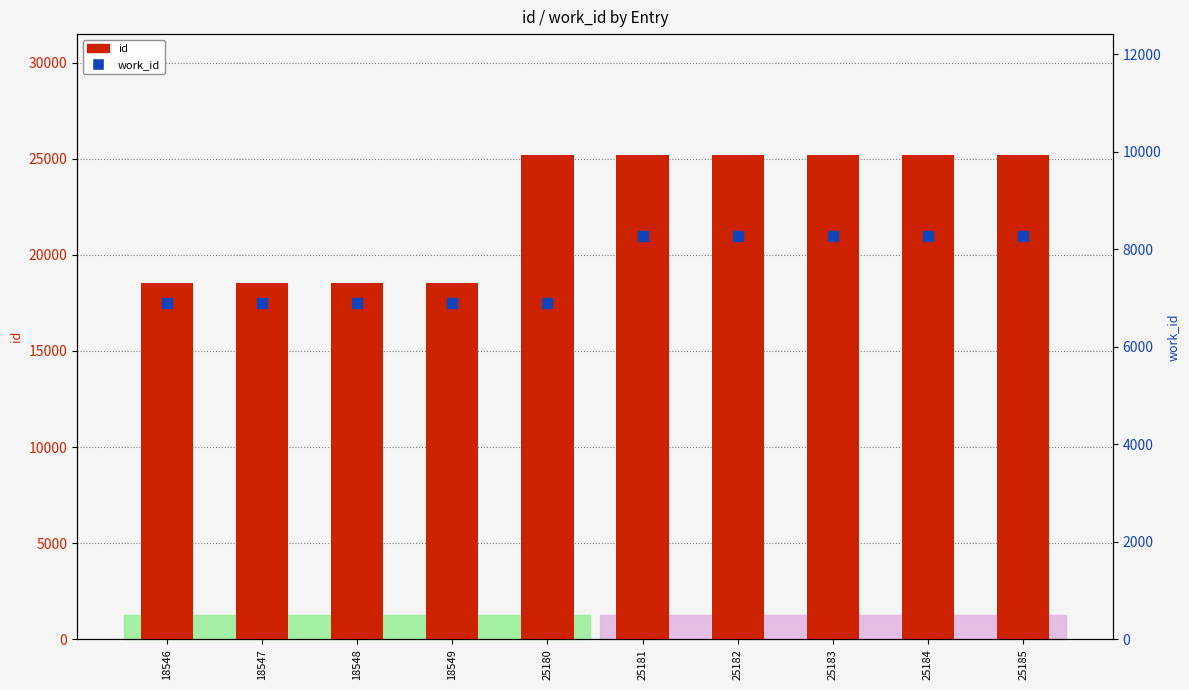

How many bars are there in each group?

2